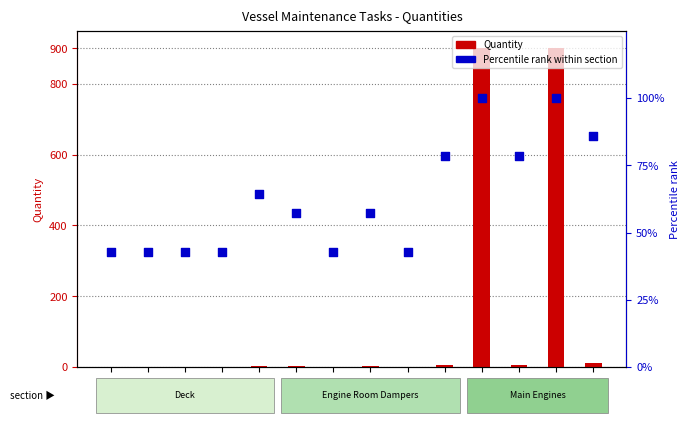

Which series has the largest Y range (max minus min)?

Quantity